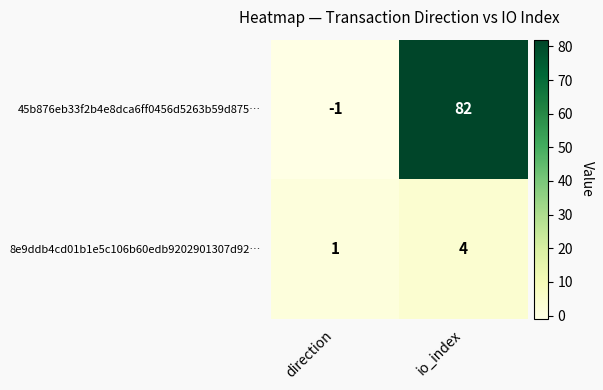

List the series in order of their peak value, lowest first.

8e9ddb4cd01b1e5c106b60edb9202901307d92…, 45b876eb33f2b4e8dca6ff0456d5263b59d875…